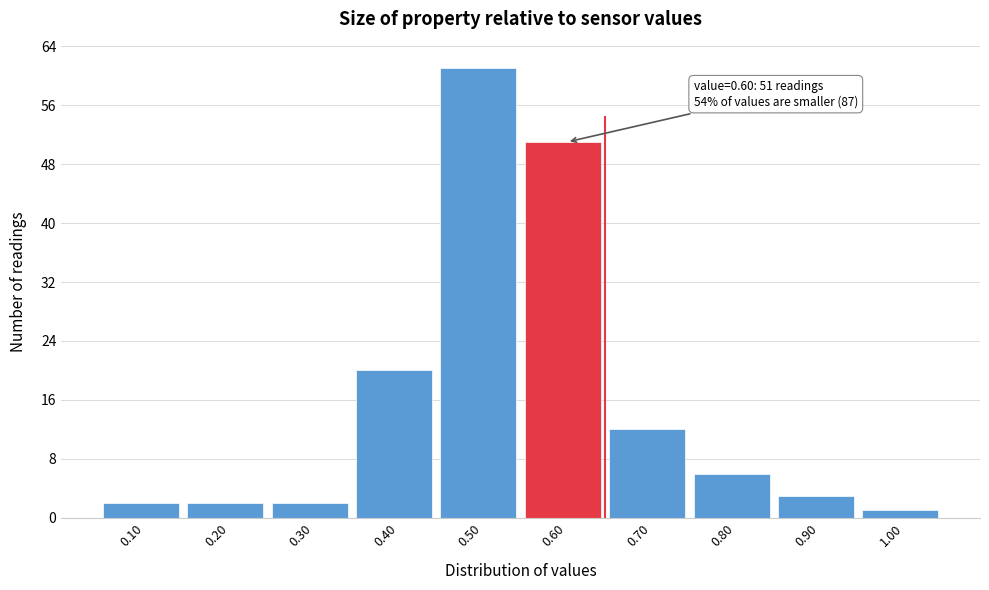

Which range on the x-axis has the tallest bar?

0.45 to 0.55